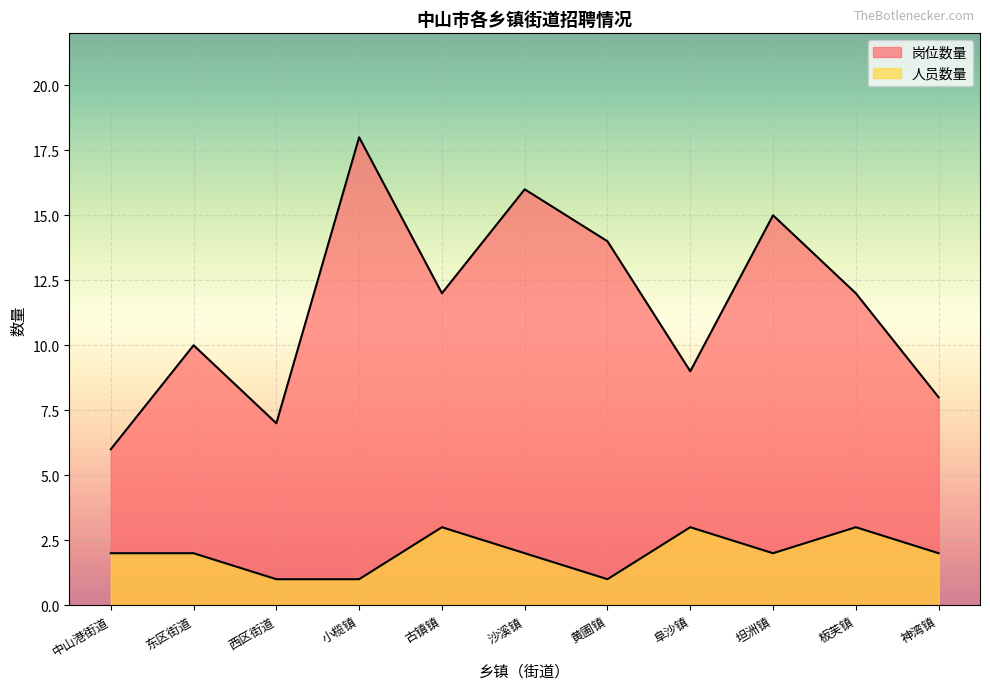

Between 中山港街道 and 东区街道, which series saw the biggest shift?

岗位数量